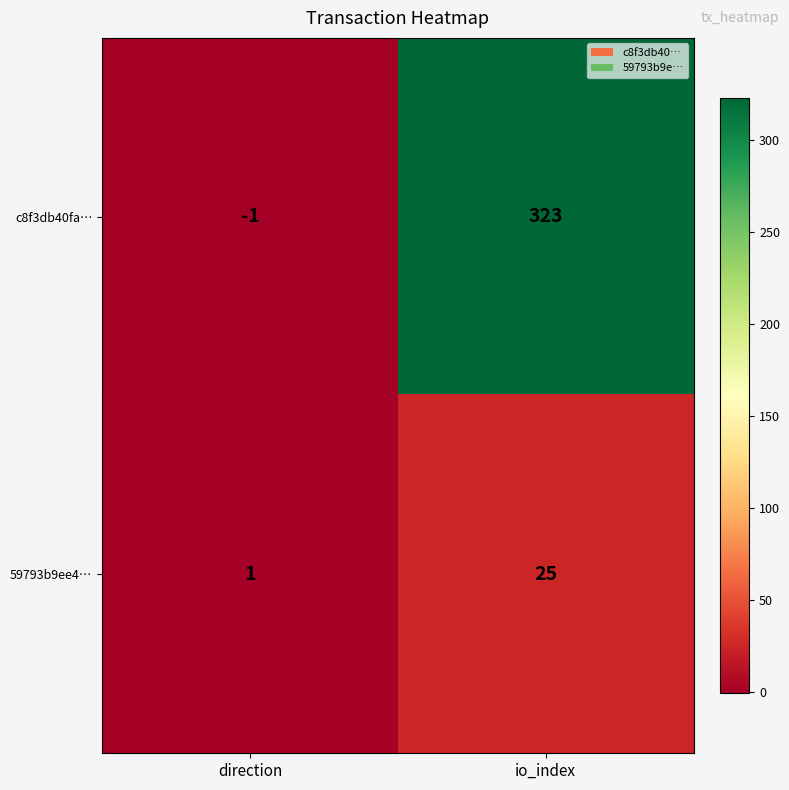

Rank the series at direction from highest to lowest value.

59793b9ee4…, c8f3db40fa…